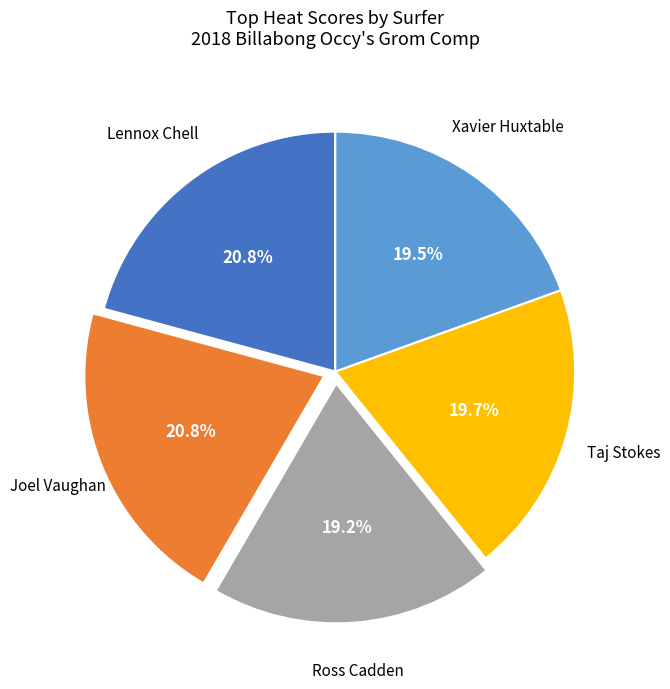

The Taj Stokes slice represents 20% of the pie. True or false?

True